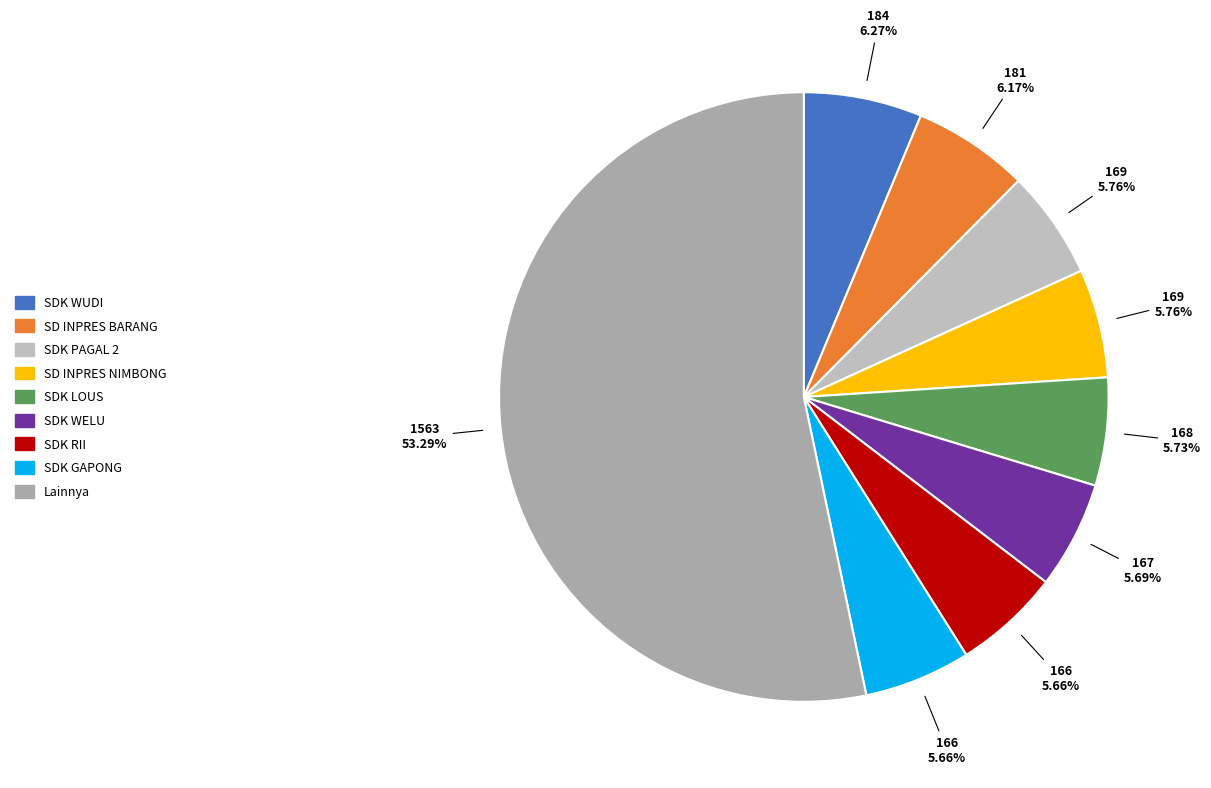

To the nearest percent, what is the difference between the largest and smallest slice percentages?

48%